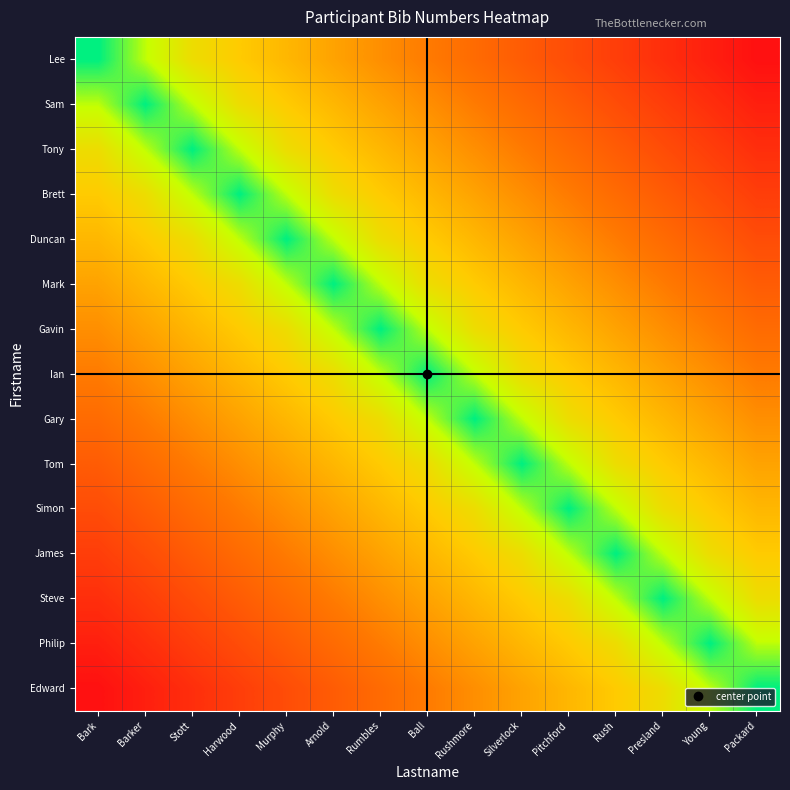

Reading left to right, list all the values displayed in this chart.

Lee: Bark=0.0	Barker=0.1	Stott=0.3	Harwood=0.4	Murphy=0.4	Arnold=0.5	Rumbles=0.5	Ball=0.6	Rushmore=0.6	Silverlock=0.7	Pitchford=0.8	Rush=0.8	Presland=0.9	Young=0.9	Packard=1.0
Sam: Bark=0.1	Barker=0.0	Stott=0.1	Harwood=0.3	Murphy=0.4	Arnold=0.4	Rumbles=0.5	Ball=0.5	Rushmore=0.6	Silverlock=0.6	Pitchford=0.7	Rush=0.8	Presland=0.8	Young=0.9	Packard=0.9
Tony: Bark=0.3	Barker=0.1	Stott=0.0	Harwood=0.1	Murphy=0.3	Arnold=0.4	Rumbles=0.4	Ball=0.5	Rushmore=0.5	Silverlock=0.6	Pitchford=0.6	Rush=0.7	Presland=0.8	Young=0.8	Packard=0.9
Brett: Bark=0.4	Barker=0.3	Stott=0.1	Harwood=0.0	Murphy=0.1	Arnold=0.3	Rumbles=0.4	Ball=0.4	Rushmore=0.5	Silverlock=0.5	Pitchford=0.6	Rush=0.6	Presland=0.7	Young=0.8	Packard=0.8
Duncan: Bark=0.4	Barker=0.4	Stott=0.3	Harwood=0.1	Murphy=0.0	Arnold=0.1	Rumbles=0.3	Ball=0.4	Rushmore=0.4	Silverlock=0.5	Pitchford=0.5	Rush=0.6	Presland=0.6	Young=0.7	Packard=0.8
Mark: Bark=0.5	Barker=0.4	Stott=0.4	Harwood=0.3	Murphy=0.1	Arnold=0.0	Rumbles=0.1	Ball=0.3	Rushmore=0.4	Silverlock=0.4	Pitchford=0.5	Rush=0.5	Presland=0.6	Young=0.6	Packard=0.7
Gavin: Bark=0.5	Barker=0.5	Stott=0.4	Harwood=0.4	Murphy=0.3	Arnold=0.1	Rumbles=0.0	Ball=0.1	Rushmore=0.3	Silverlock=0.4	Pitchford=0.4	Rush=0.5	Presland=0.5	Young=0.6	Packard=0.6
Ian: Bark=0.6	Barker=0.5	Stott=0.5	Harwood=0.4	Murphy=0.4	Arnold=0.3	Rumbles=0.1	Ball=0.0	Rushmore=0.1	Silverlock=0.3	Pitchford=0.4	Rush=0.4	Presland=0.5	Young=0.5	Packard=0.6
Gary: Bark=0.6	Barker=0.6	Stott=0.5	Harwood=0.5	Murphy=0.4	Arnold=0.4	Rumbles=0.3	Ball=0.1	Rushmore=0.0	Silverlock=0.1	Pitchford=0.3	Rush=0.4	Presland=0.4	Young=0.5	Packard=0.5
Tom: Bark=0.7	Barker=0.6	Stott=0.6	Harwood=0.5	Murphy=0.5	Arnold=0.4	Rumbles=0.4	Ball=0.3	Rushmore=0.1	Silverlock=0.0	Pitchford=0.1	Rush=0.3	Presland=0.4	Young=0.4	Packard=0.5
Simon: Bark=0.8	Barker=0.7	Stott=0.6	Harwood=0.6	Murphy=0.5	Arnold=0.5	Rumbles=0.4	Ball=0.4	Rushmore=0.3	Silverlock=0.1	Pitchford=0.0	Rush=0.1	Presland=0.3	Young=0.4	Packard=0.4
James: Bark=0.8	Barker=0.8	Stott=0.7	Harwood=0.6	Murphy=0.6	Arnold=0.5	Rumbles=0.5	Ball=0.4	Rushmore=0.4	Silverlock=0.3	Pitchford=0.1	Rush=0.0	Presland=0.1	Young=0.3	Packard=0.4
Steve: Bark=0.9	Barker=0.8	Stott=0.8	Harwood=0.7	Murphy=0.6	Arnold=0.6	Rumbles=0.5	Ball=0.5	Rushmore=0.4	Silverlock=0.4	Pitchford=0.3	Rush=0.1	Presland=0.0	Young=0.1	Packard=0.3
Philip: Bark=0.9	Barker=0.9	Stott=0.8	Harwood=0.8	Murphy=0.7	Arnold=0.6	Rumbles=0.6	Ball=0.5	Rushmore=0.5	Silverlock=0.4	Pitchford=0.4	Rush=0.3	Presland=0.1	Young=0.0	Packard=0.1
Edward: Bark=1.0	Barker=0.9	Stott=0.9	Harwood=0.8	Murphy=0.8	Arnold=0.7	Rumbles=0.6	Ball=0.6	Rushmore=0.5	Silverlock=0.5	Pitchford=0.4	Rush=0.4	Presland=0.3	Young=0.1	Packard=0.0